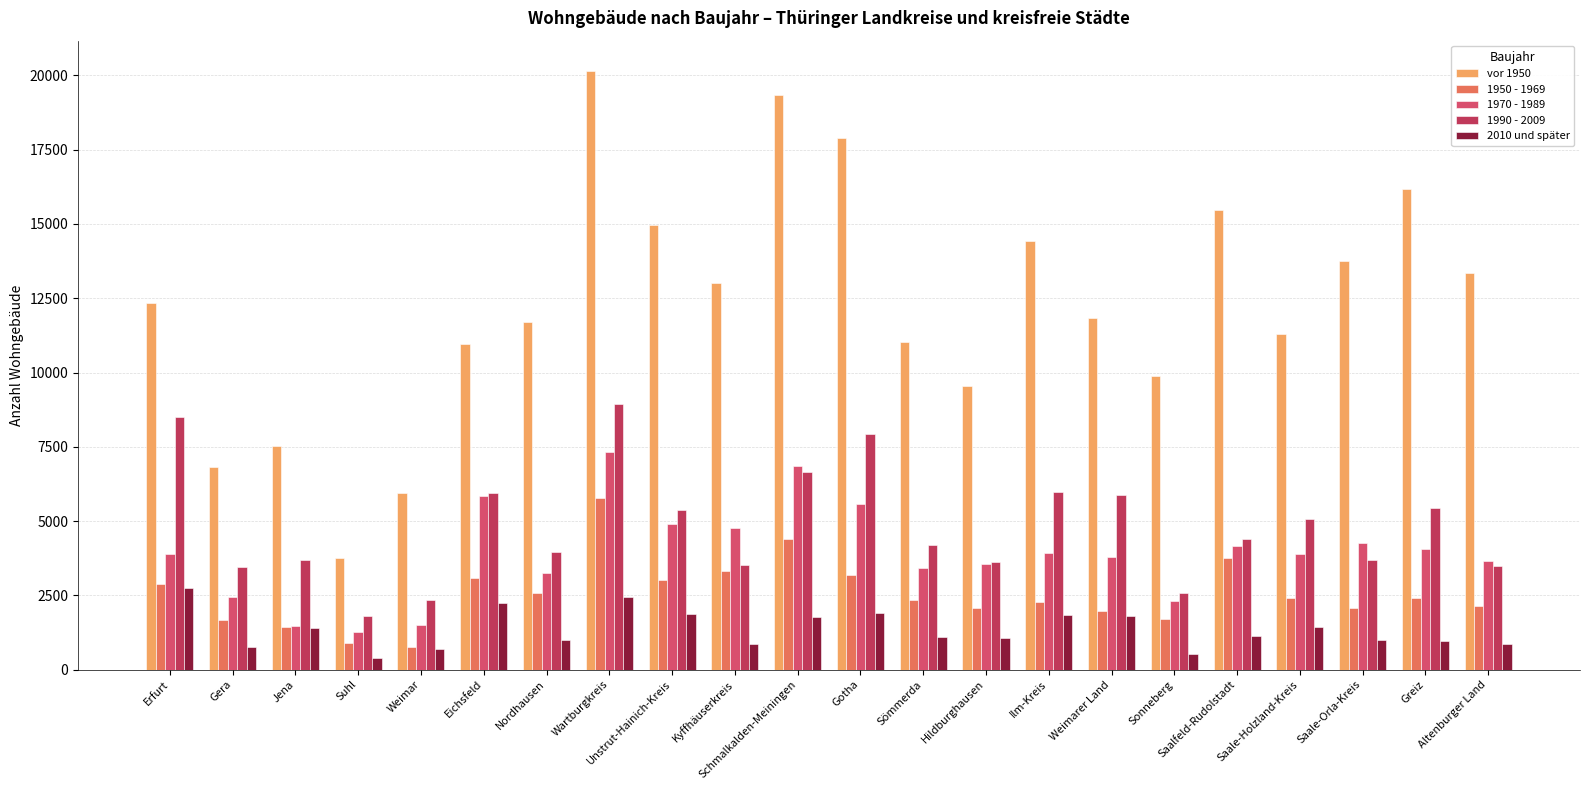

Which series has the widest spread of values?

vor 1950